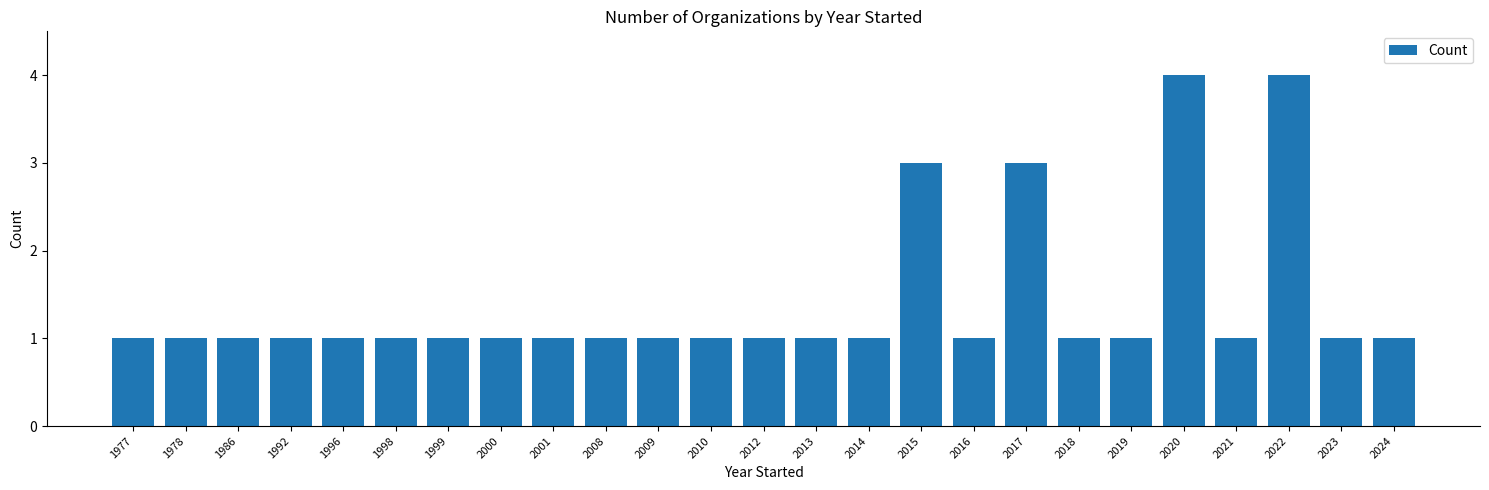

How many values are between 1 and 2?

21